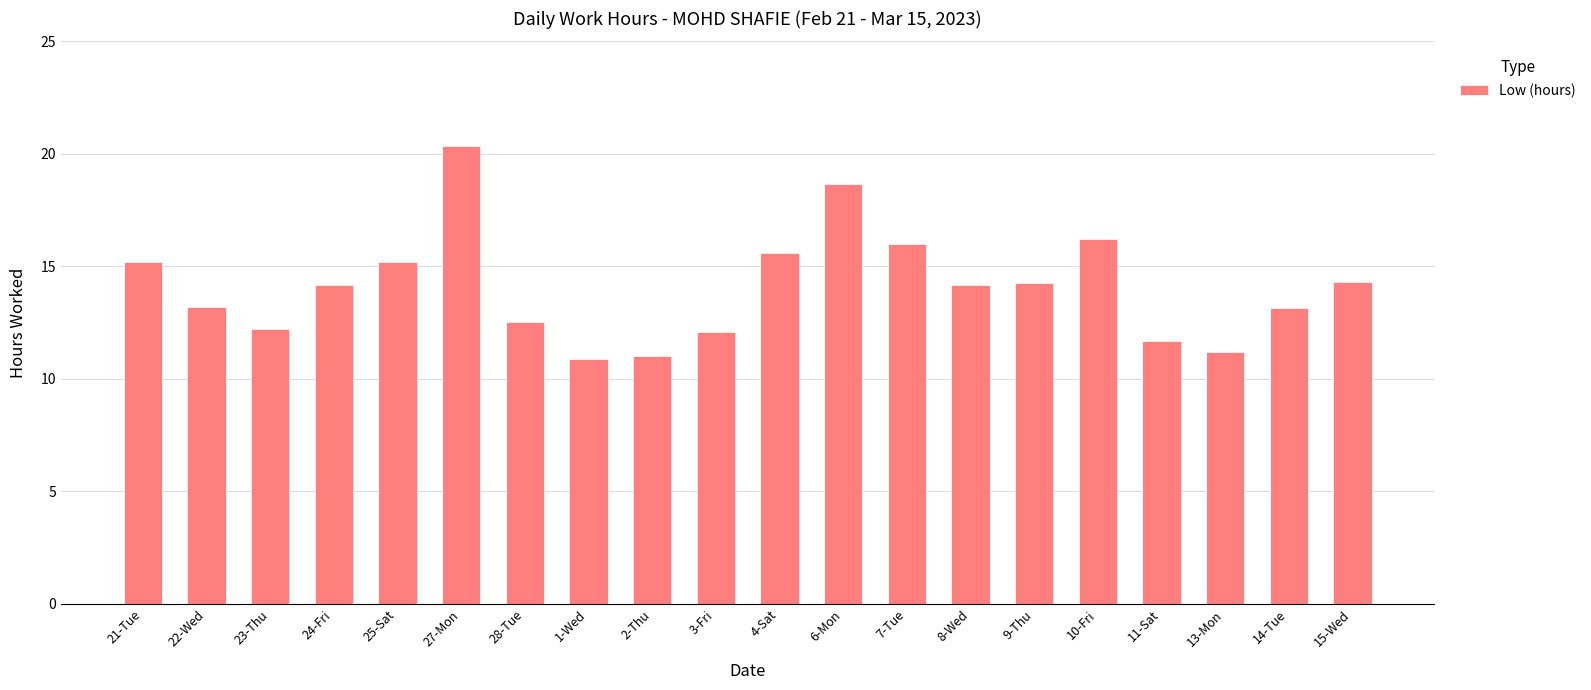

What is the minimum value shown in the chart?

10.9